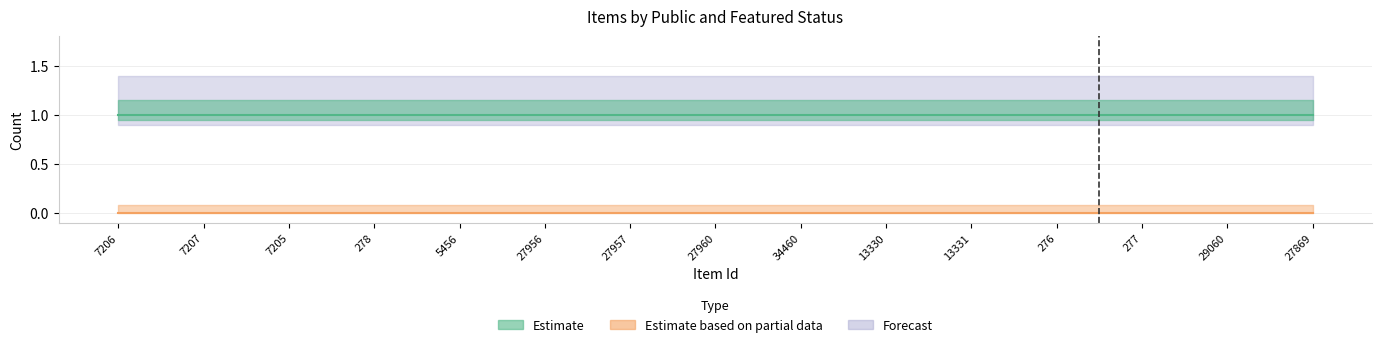

Where is public nearest to the value 1?

7206